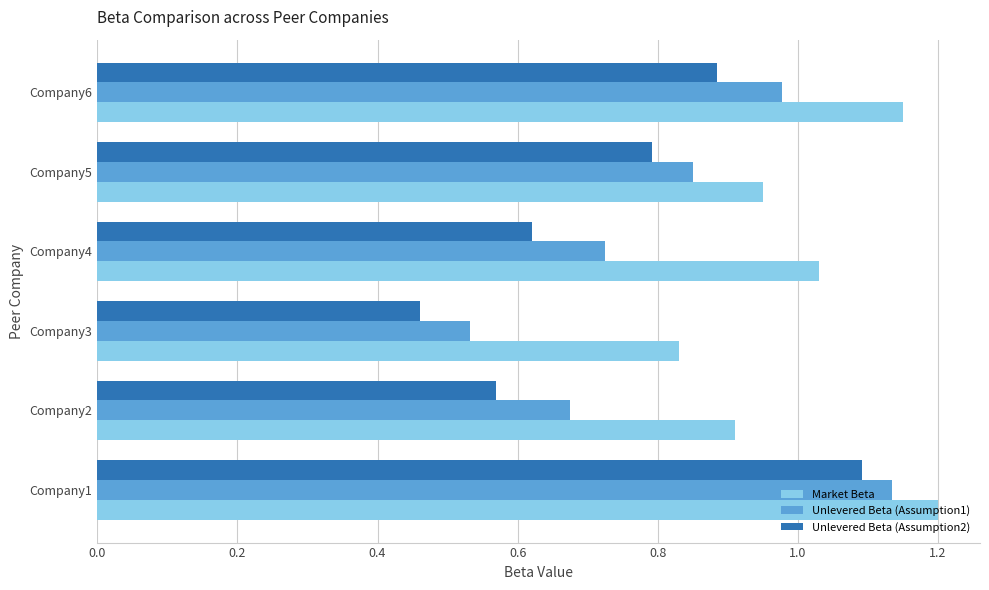

Rank the series by their average value, from lowest to highest.

Unlevered Beta (Assumption2), Unlevered Beta (Assumption1), Market Beta